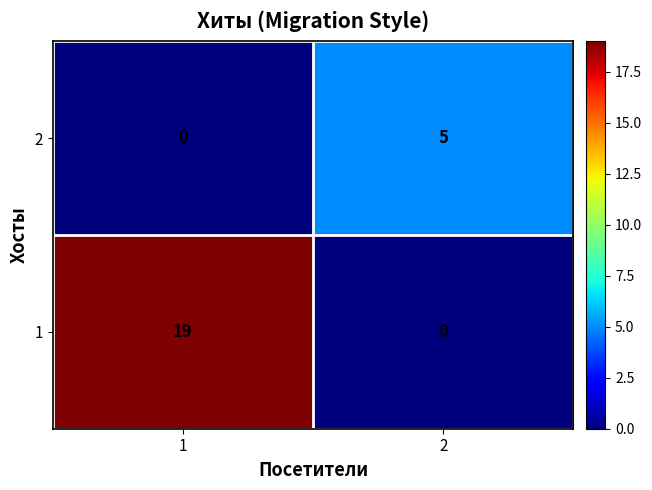

The value of 1 at 2 is -6. True or false?

False